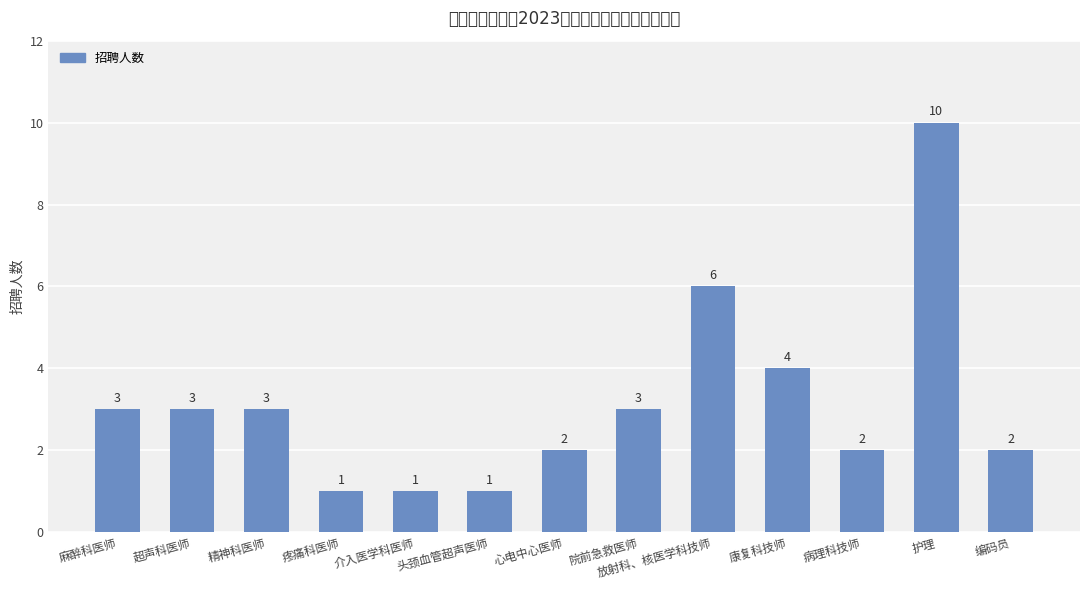

What is the difference between the values at 心电中心医师 and 头颈血管超声医师?

1